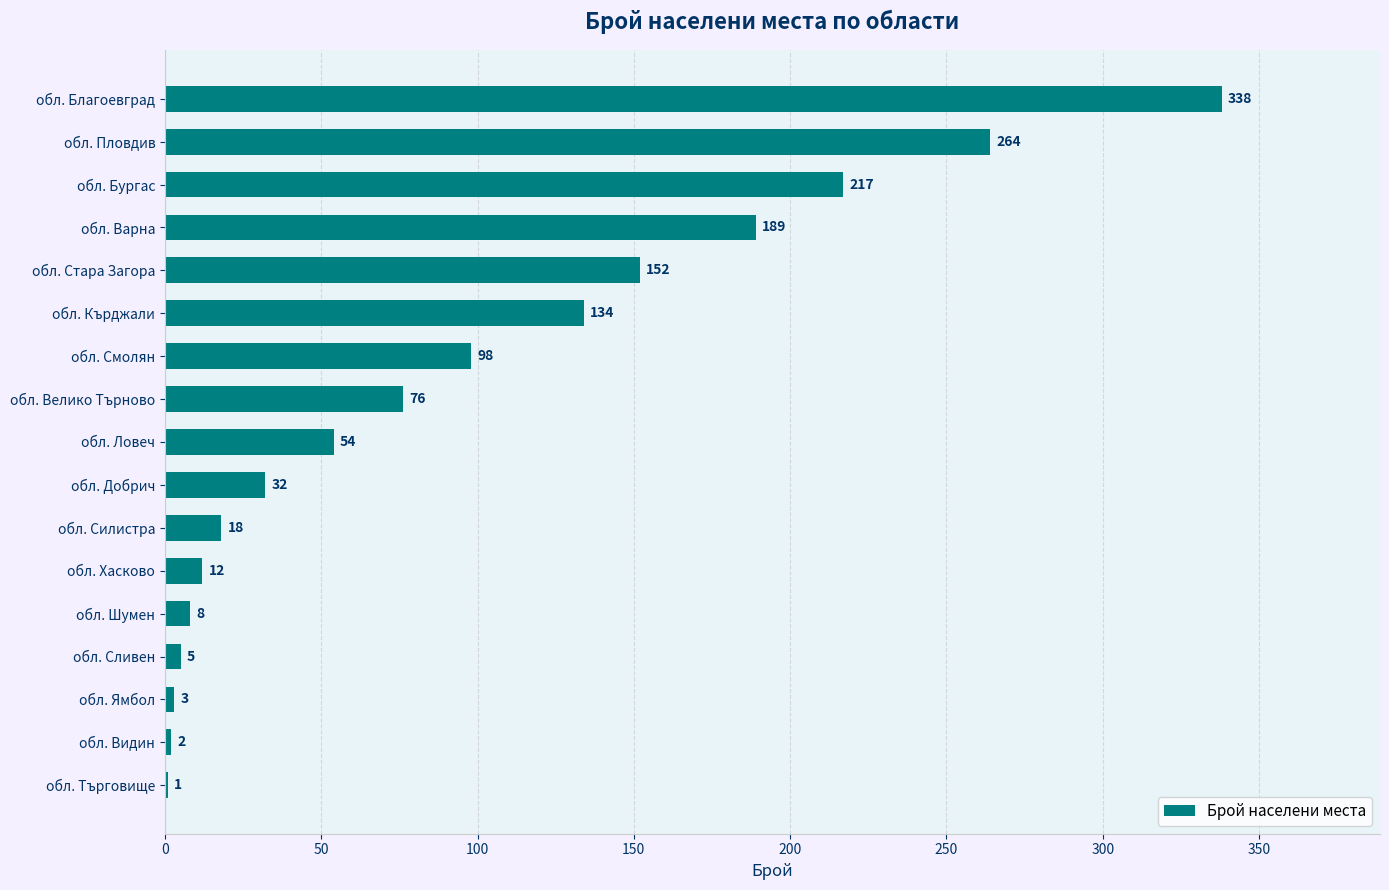

What is the change in value from обл. Бургас to обл. Ловеч?

-163